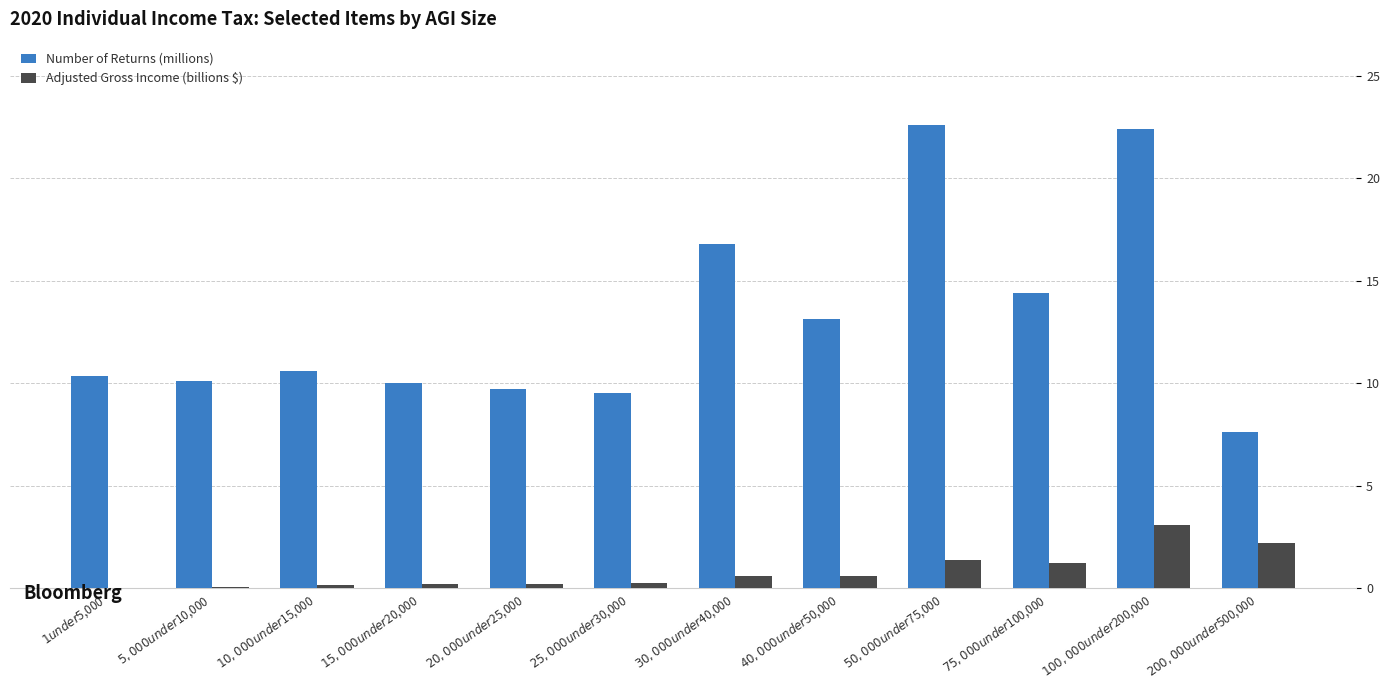

Between $10,000 under $15,000 and $200,000 under $500,000, which series saw the biggest shift?

Number of Returns (millions)